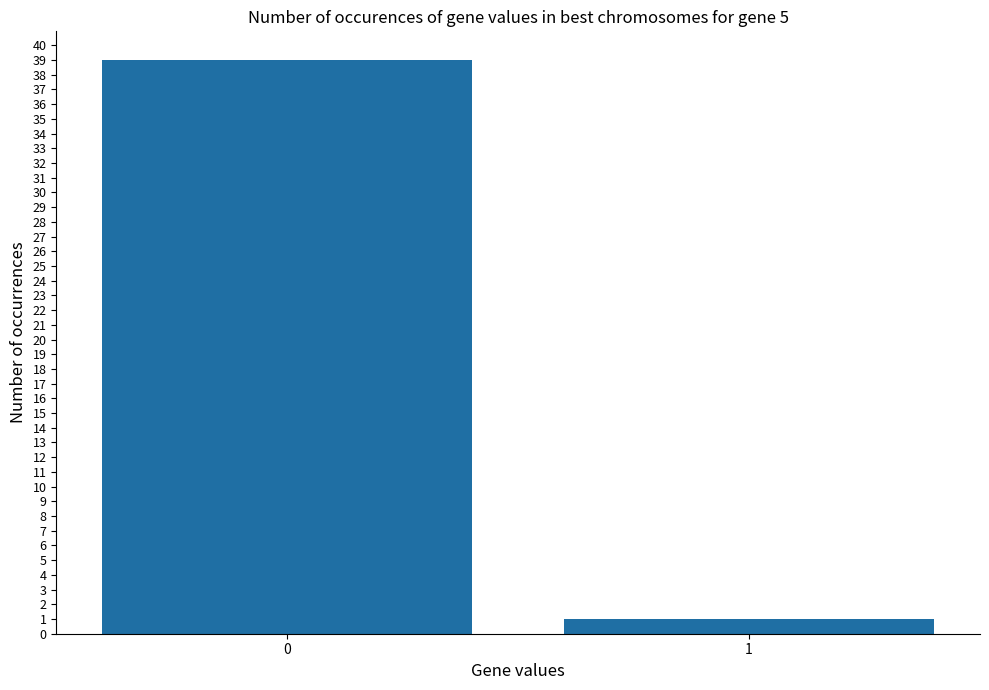

What is the value of the 1st bar from the left?

39